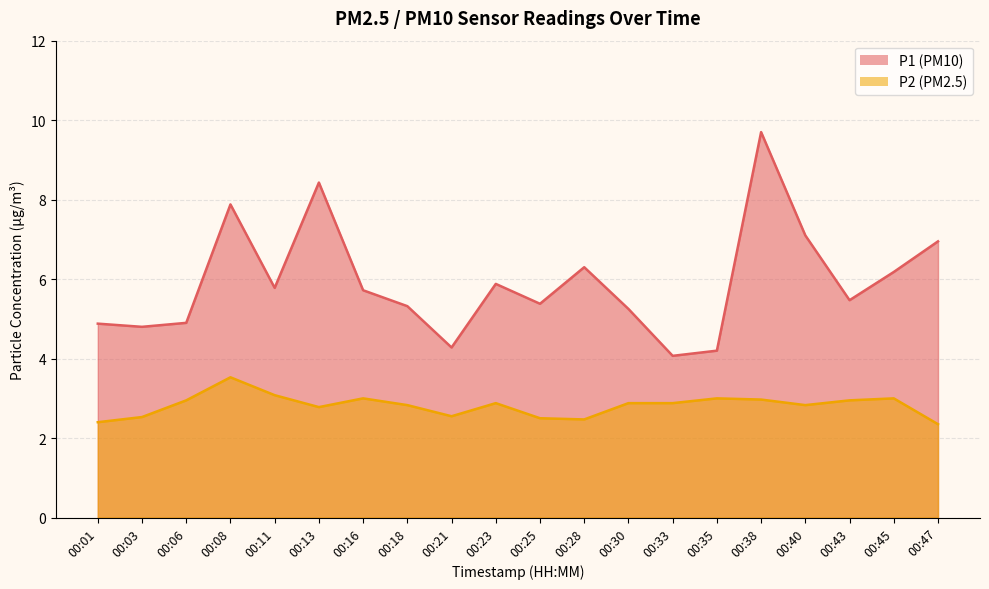

What are all the series names shown in the legend?

P1, P2